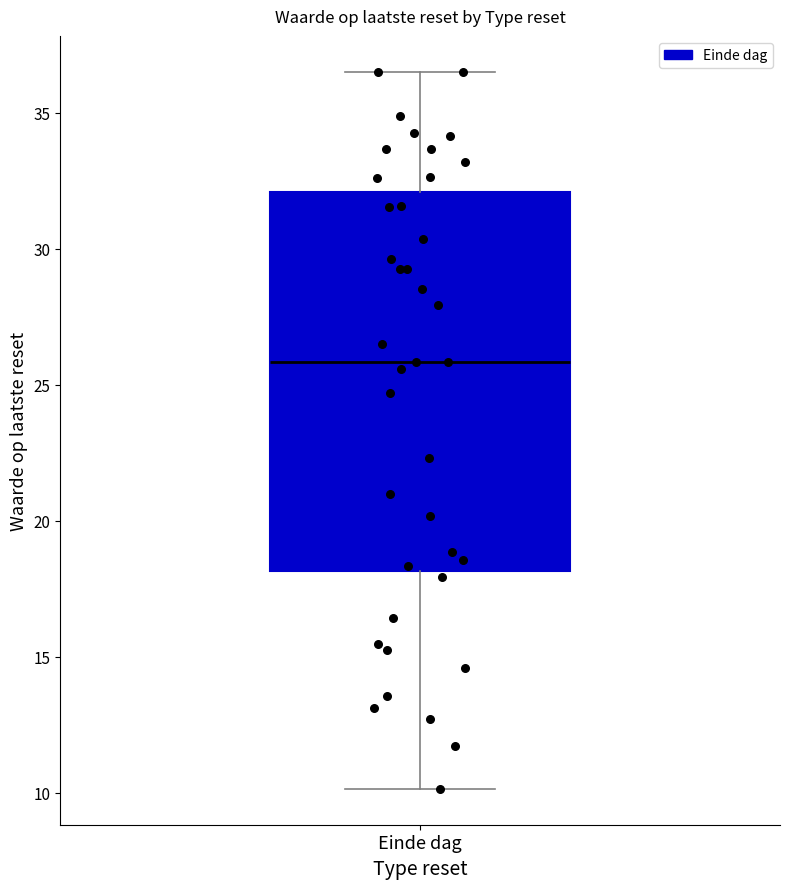

Transcribe this box plot: give where the median line is, the range the box spans, and where the two whiskers end, as read against the y-axis. The values are not printed on the chart, so give them approximately, as read against the axis.

median 26.0, box 18.0 to 32.0, whiskers 10.0 to 36.5